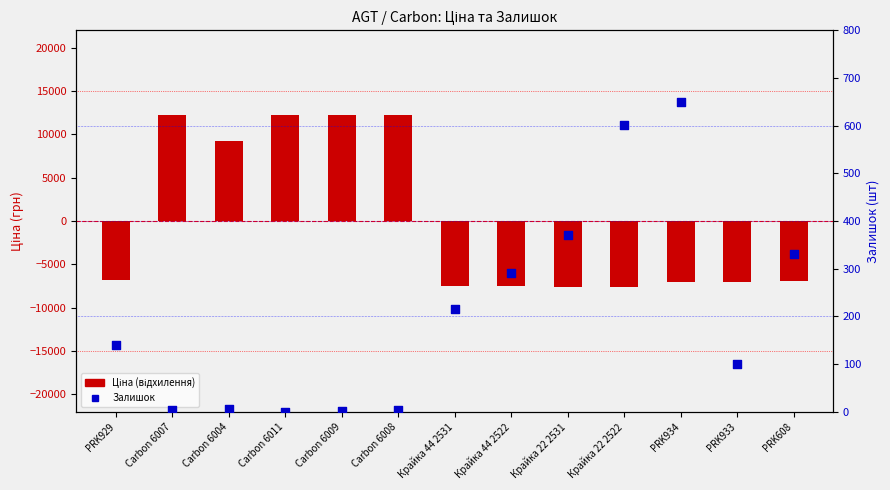

Which series reaches the minimum Y coordinate?

Ціна (відхилення)